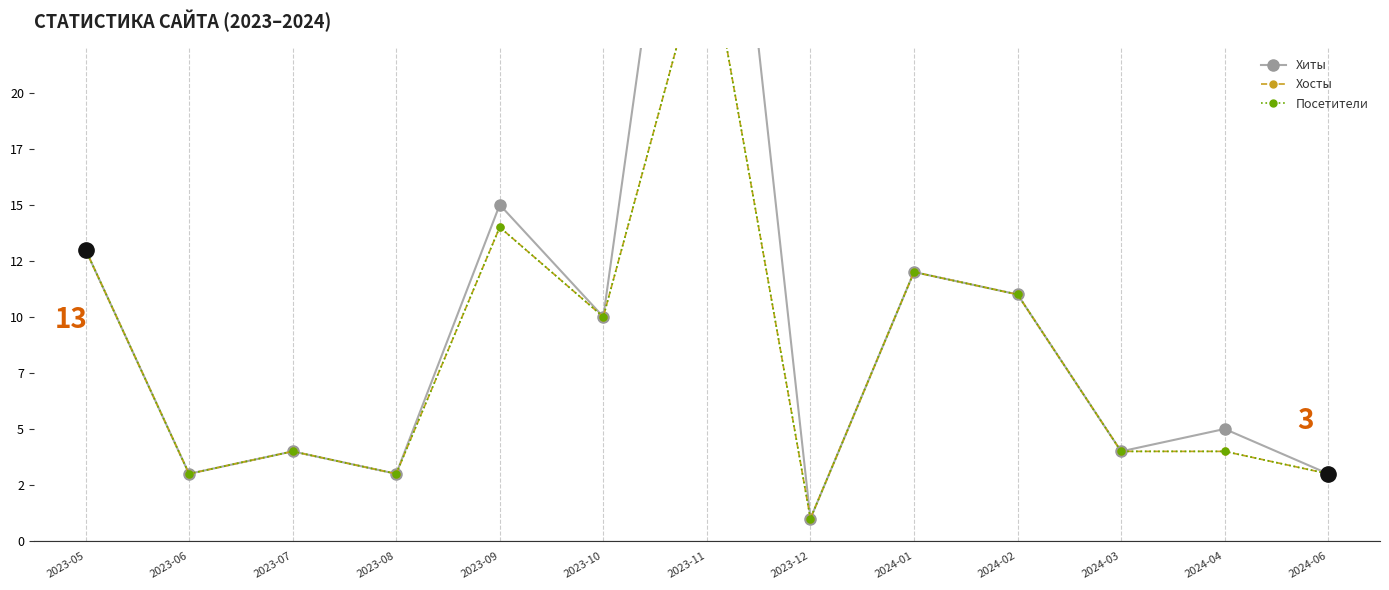

What are all the series names shown in the legend?

Хиты, Хосты, Посетители